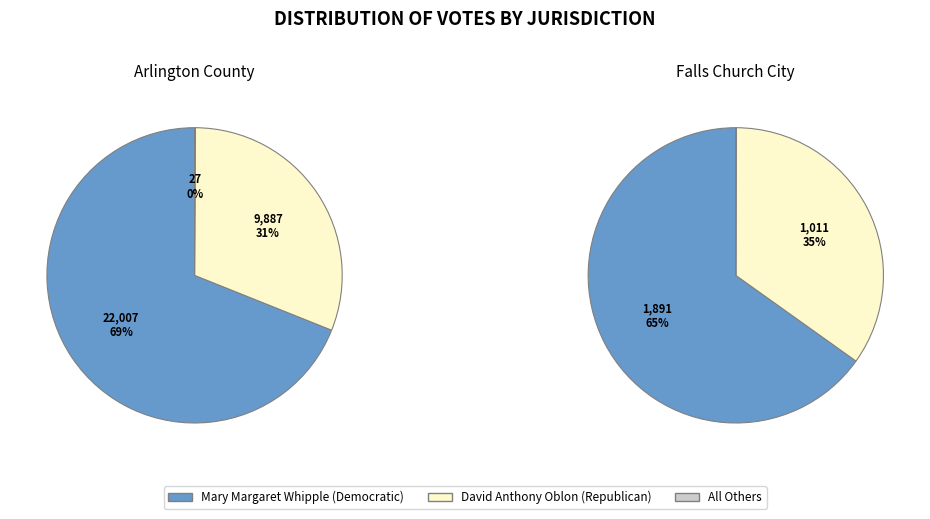

What is the difference between the highest and lowest values at Falls Church City?

1890